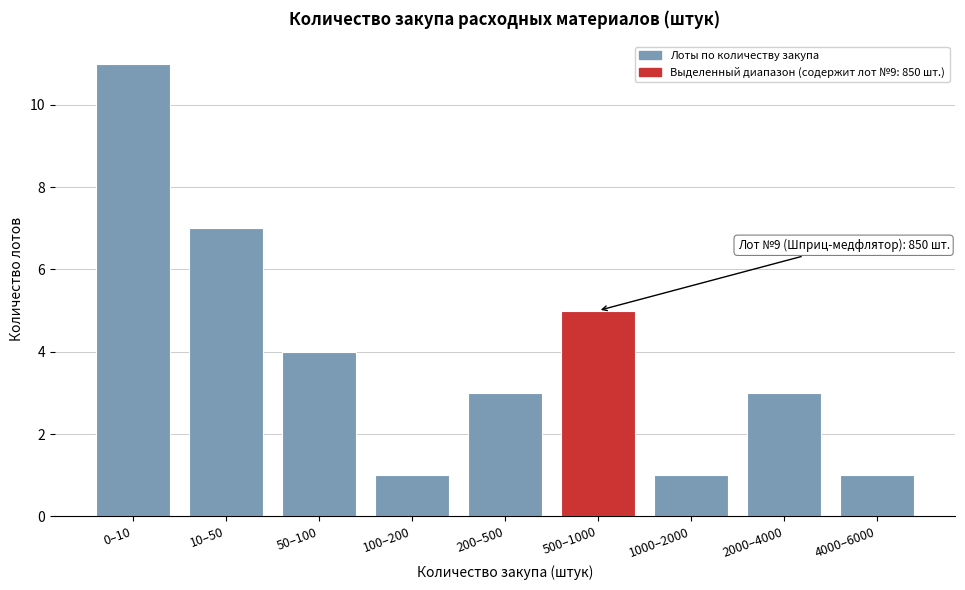

Reading right to left, what are all the values shown in this chart?

4000–6000=1	2000–4000=3	1000–2000=1	500–1000=5	200–500=3	100–200=1	50–100=4	10–50=7	0–10=11